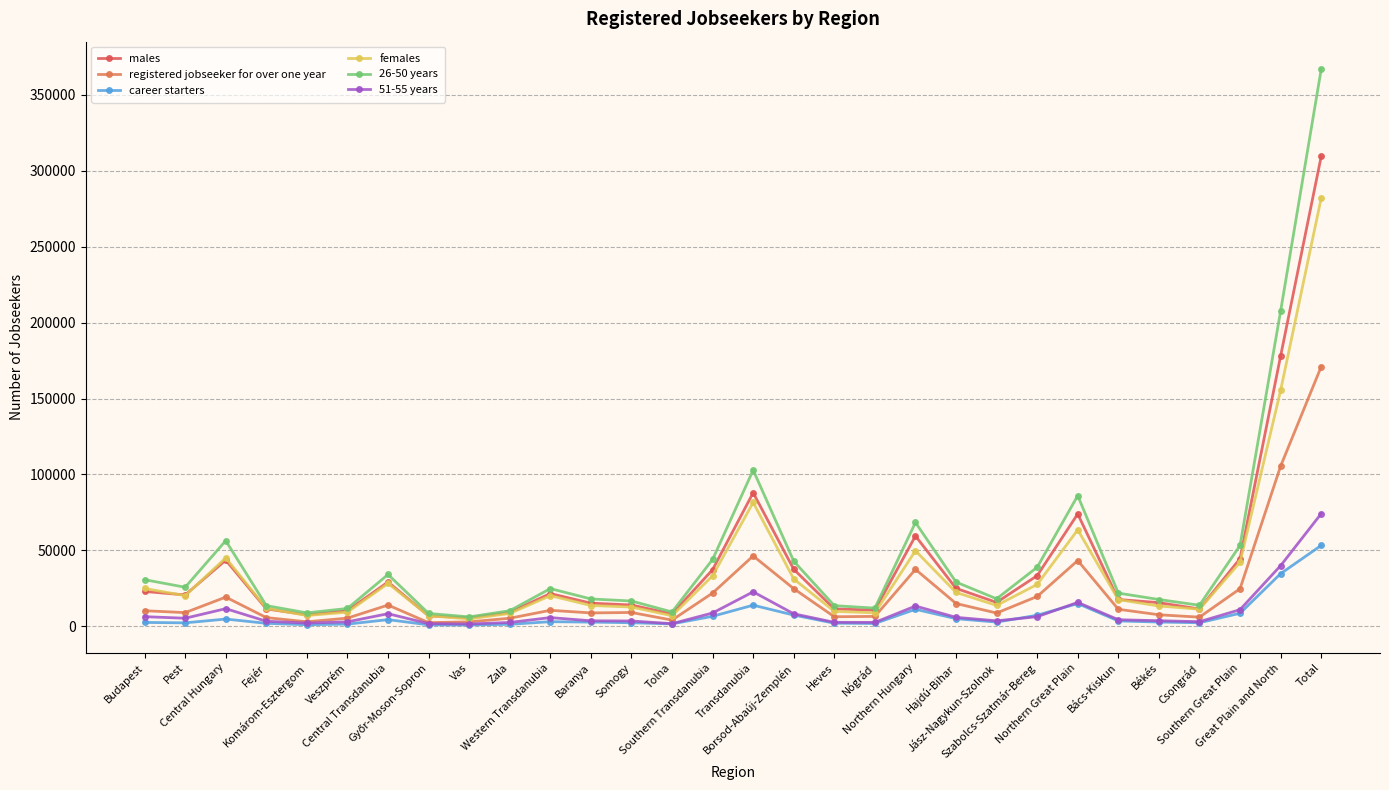

Does the chart have visible grid lines?

Yes